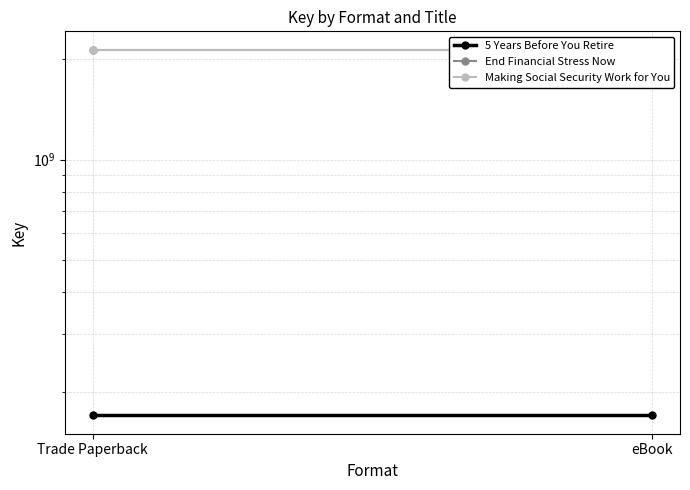

What is the difference between the highest and lowest values at Trade Paperback?

1967138311